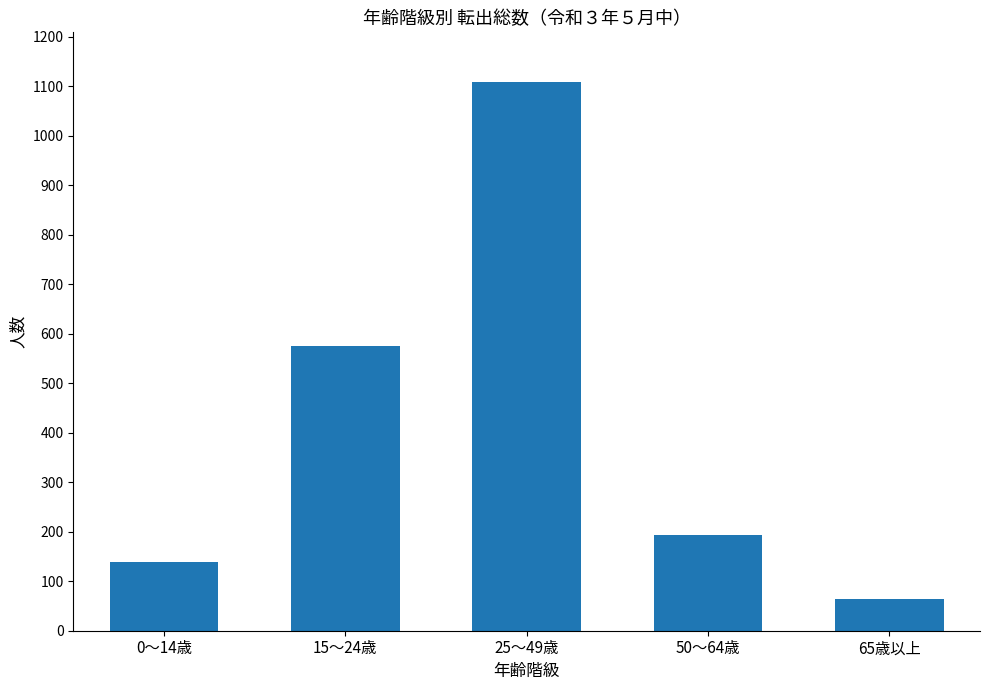

Approximately how many times larger is the value at 15～24歳 compared to 0～14歳?

4.1